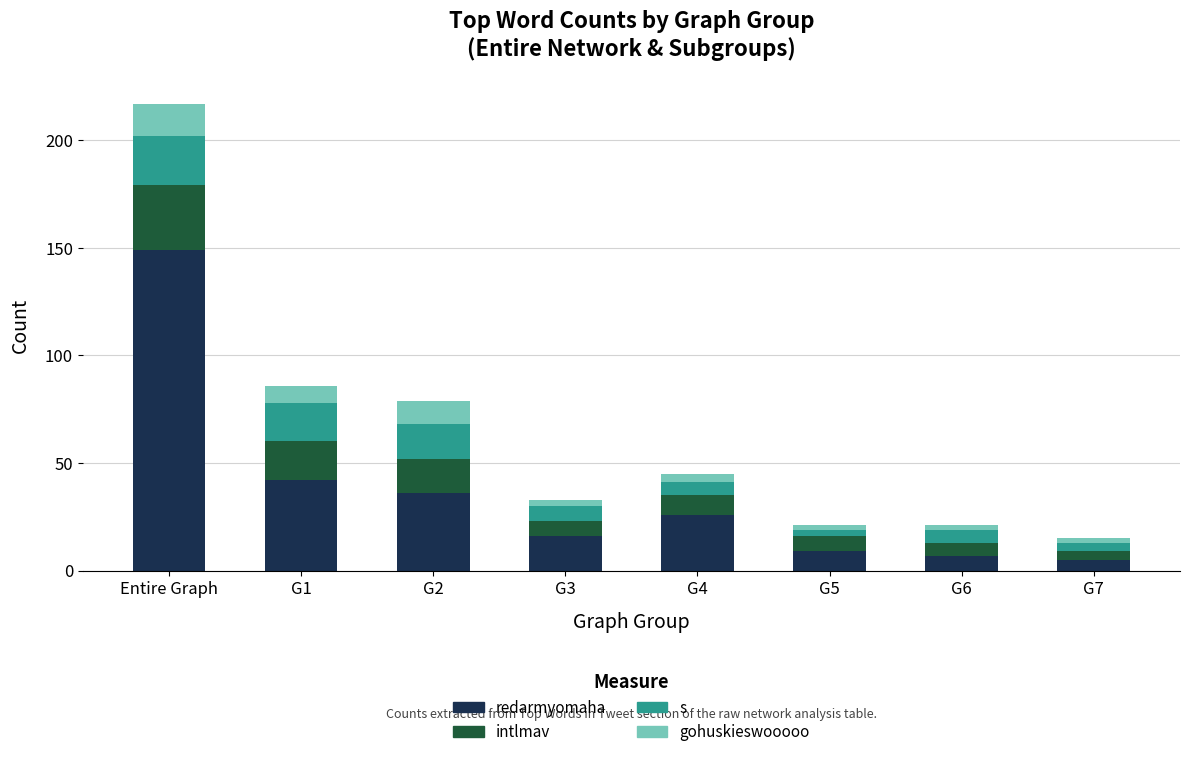

At which category is the sum across all series the highest?

Entire Graph